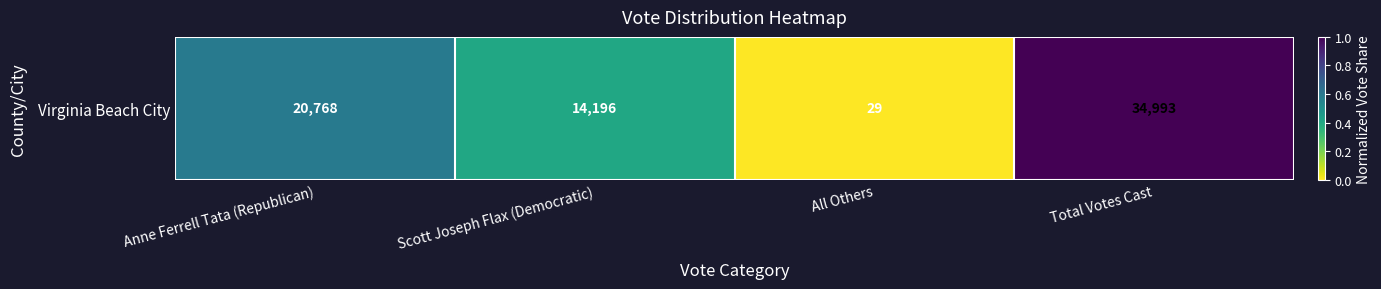

Reading left to right, transcribe all the data shown in this chart.

0.6	0.4	0.0	1.0